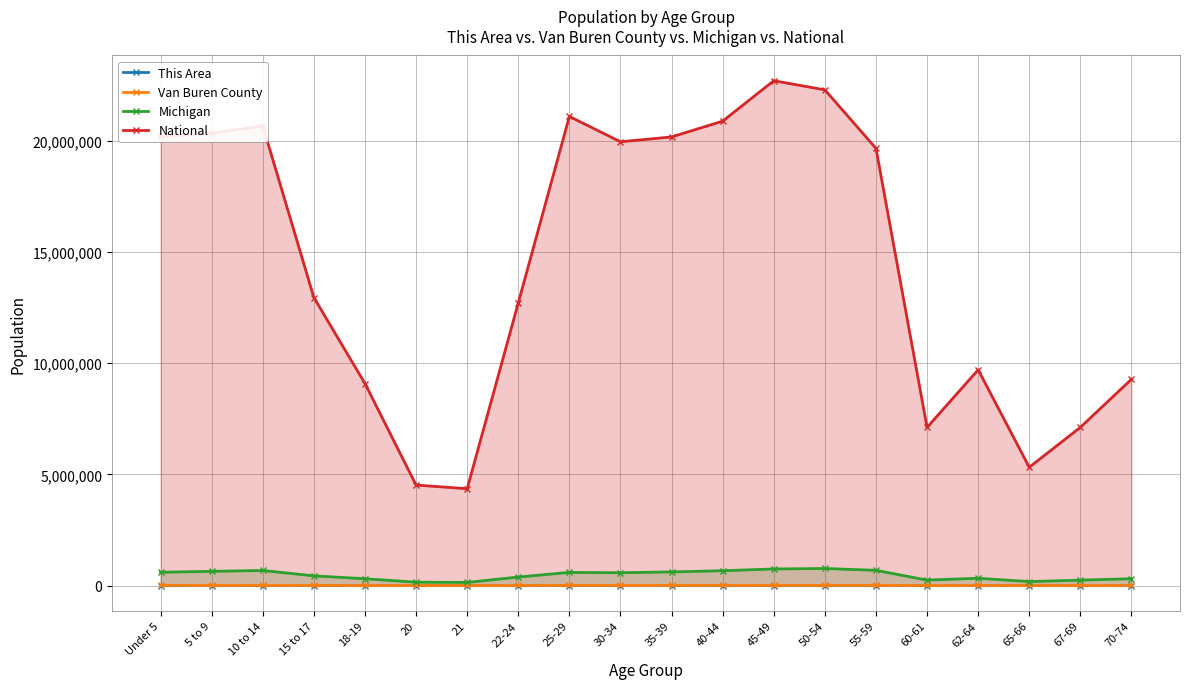

At which label does This Area reach its minimum?

20